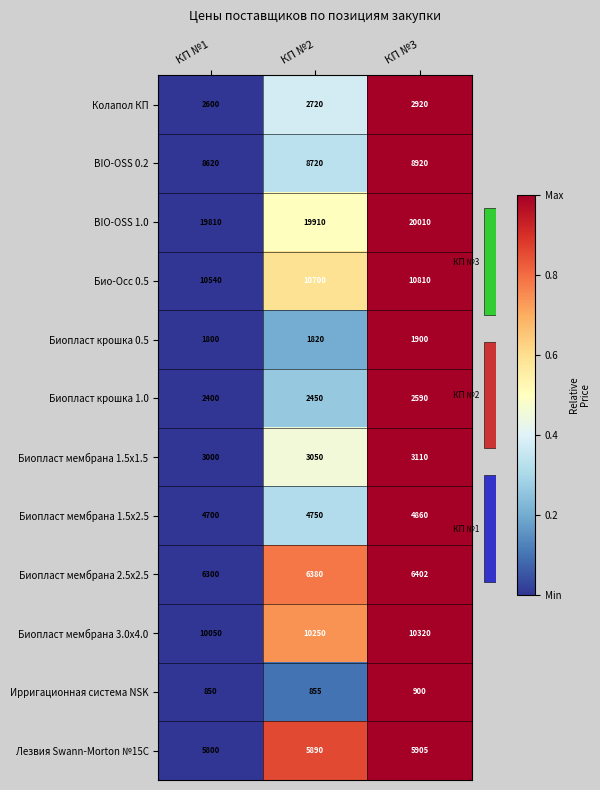

Reading right to left, extract all data points from this chart.

Колапол КП: КП №3=2920.0	КП №2=2720.0	КП №1=2600.0
BIO-OSS 0.2: КП №3=8920.0	КП №2=8720.0	КП №1=8620.0
BIO-OSS 1.0: КП №3=20010.0	КП №2=19910.0	КП №1=19810.0
Био-Осс 0.5: КП №3=10810.0	КП №2=10700.0	КП №1=10540.0
Биопласт крошка 0.5: КП №3=1900.0	КП №2=1820.0	КП №1=1800.0
Биопласт крошка 1.0: КП №3=2590.0	КП №2=2450.0	КП №1=2400.0
Биопласт мембрана 1.5х1.5: КП №3=3110.0	КП №2=3050.0	КП №1=3000.0
Биопласт мембрана 1.5х2.5: КП №3=4860.0	КП №2=4750.0	КП №1=4700.0
Биопласт мембрана 2.5х2.5: КП №3=6402.0	КП №2=6380.0	КП №1=6300.0
Биопласт мембрана 3.0х4.0: КП №3=10320.0	КП №2=10250.0	КП №1=10050.0
Ирригационная система NSK: КП №3=900.0	КП №2=855.0	КП №1=850.0
Лезвия Swann-Morton №15C: КП №3=5905.0	КП №2=5890.0	КП №1=5800.0